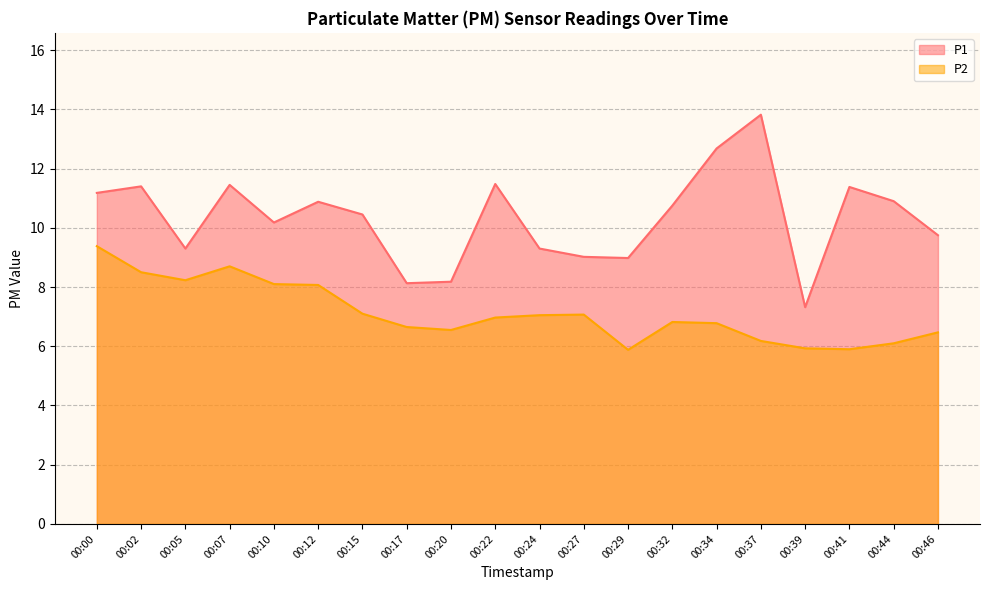

What is the minimum value shown in the chart?

5.9